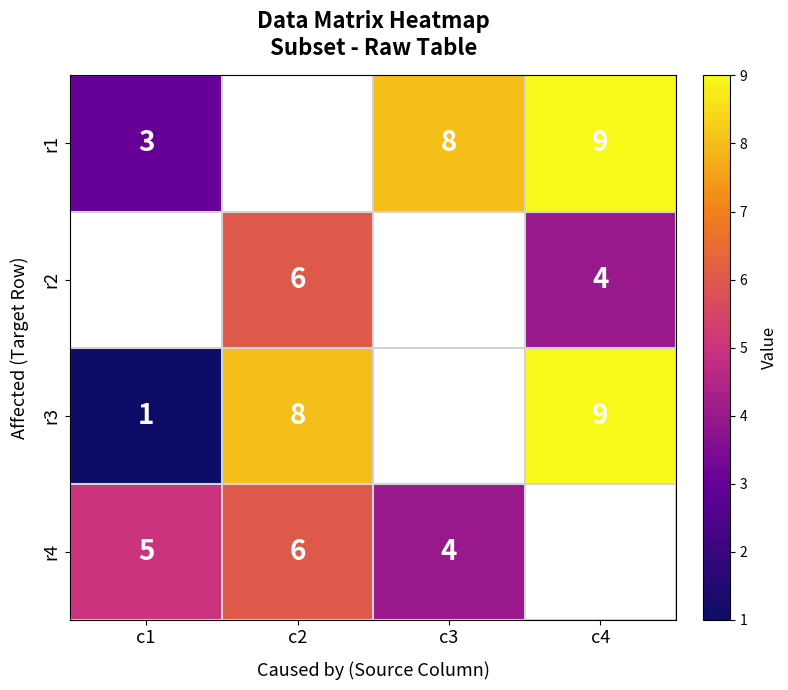

What is the smallest value displayed?

1.0